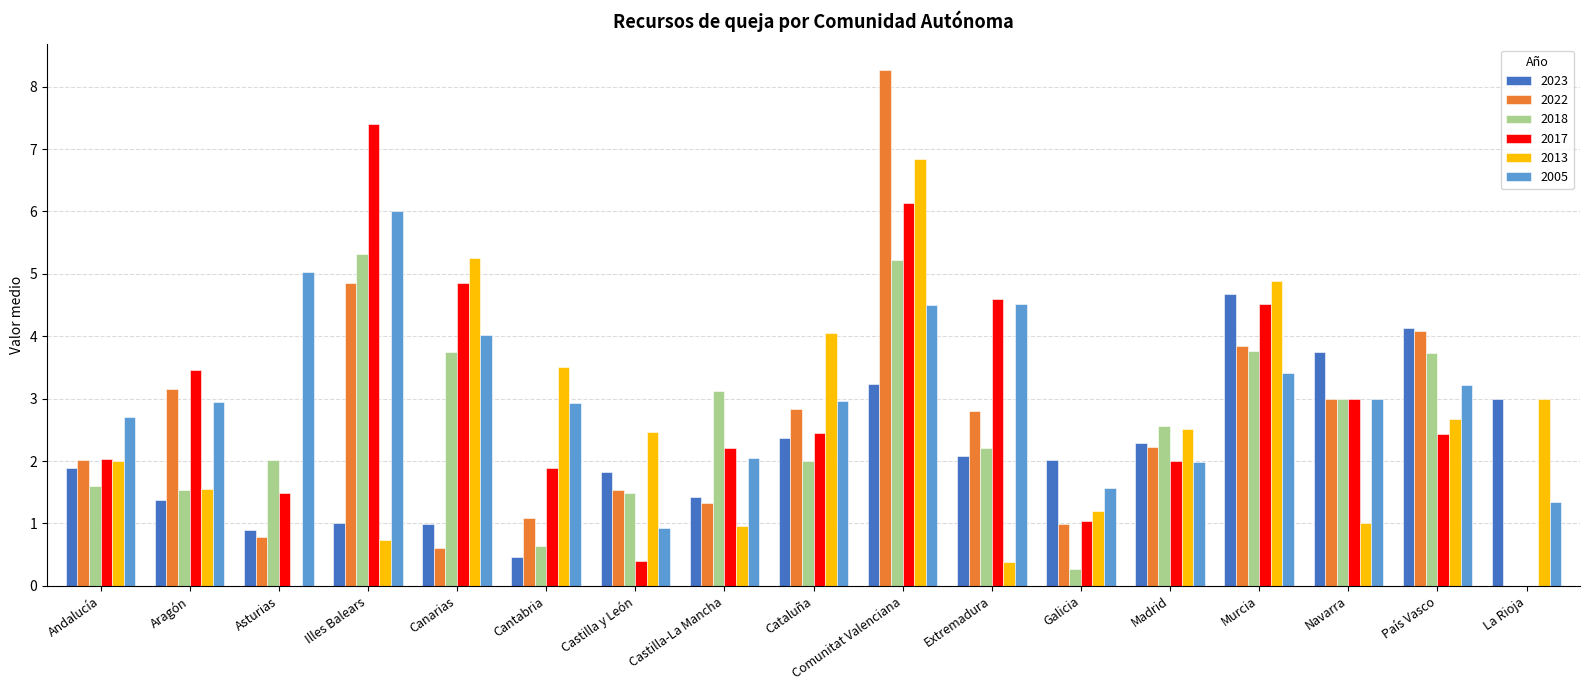

How many data points does each series have?

17